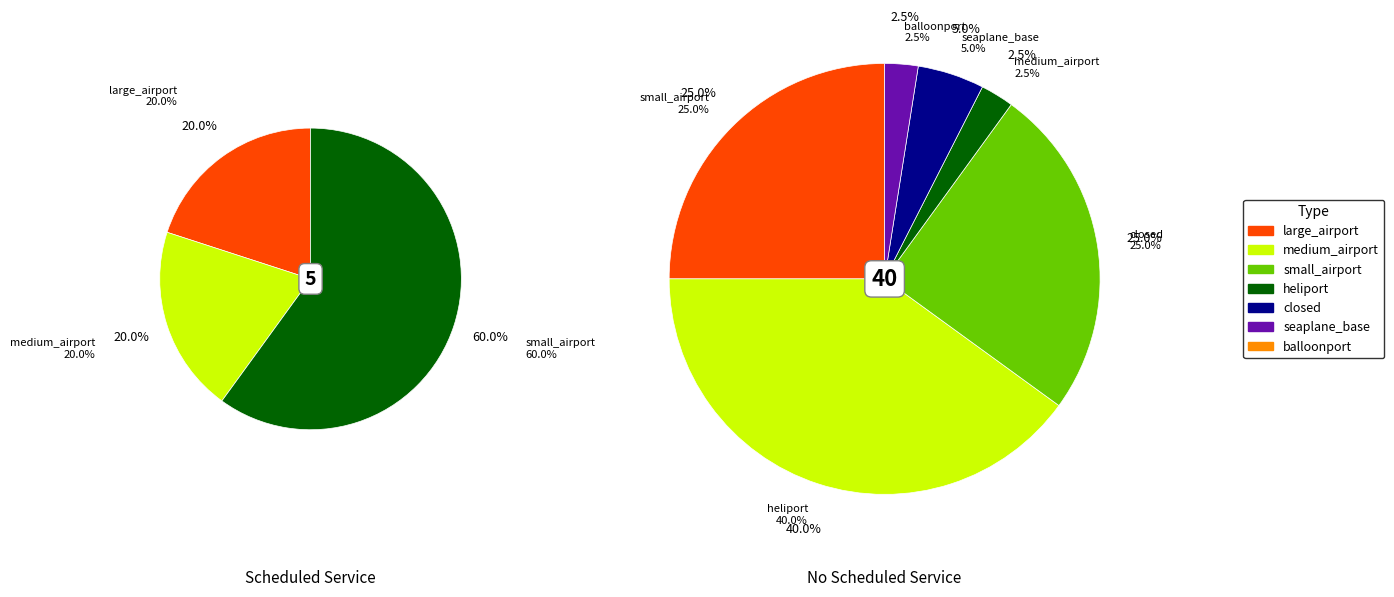

To the nearest percent, what is the average slice percentage?

14%